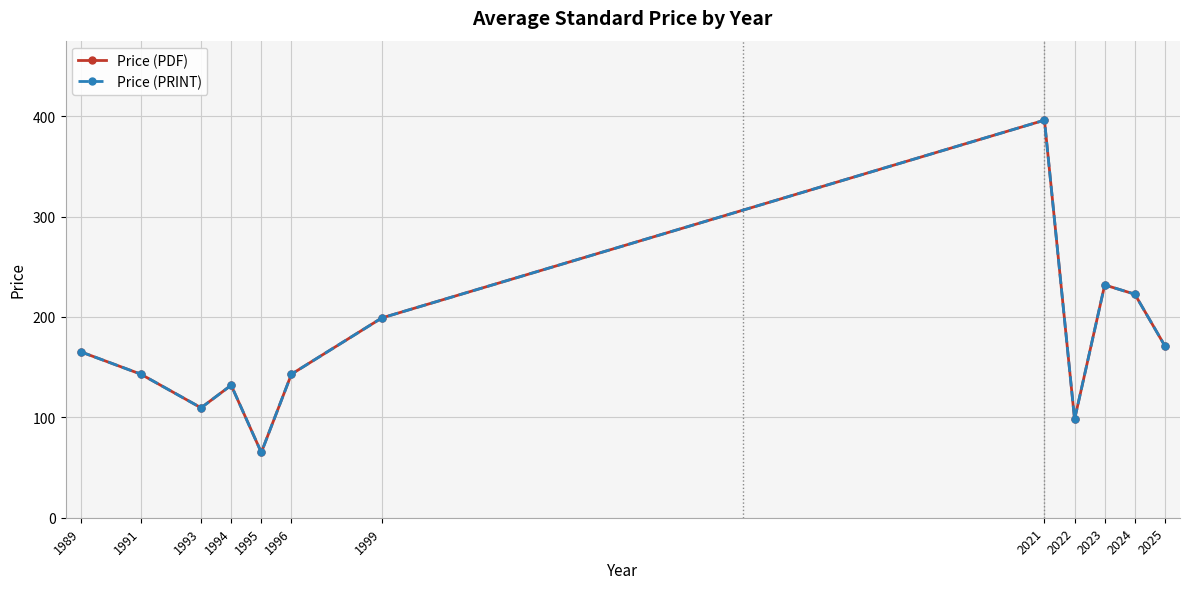

Reading left to right, what are all the values shown in this chart?

Price (PDF): 1989=165.3	1991=143.0	1993=109.5	1994=132.0	1995=65.0	1996=143.0	1999=199.0	2021=396.0	2022=98.0	2023=231.9	2024=222.7	2025=171.1
Price (PRINT): 1989=165.3	1991=143.0	1993=109.5	1994=132.0	1995=65.0	1996=143.0	1999=199.0	2021=396.0	2022=98.0	2023=231.9	2024=222.7	2025=171.1